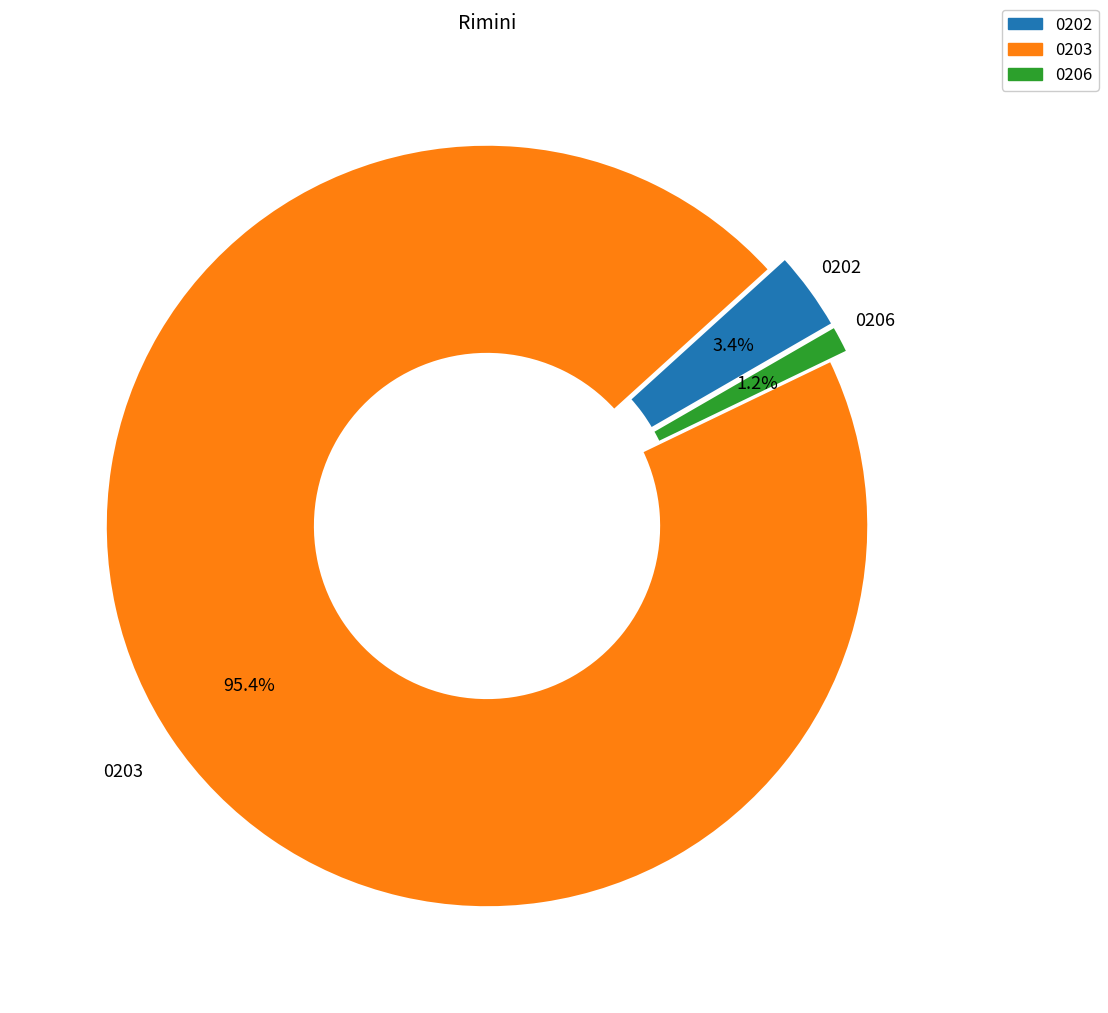

Is there a majority slice in this chart?

Yes